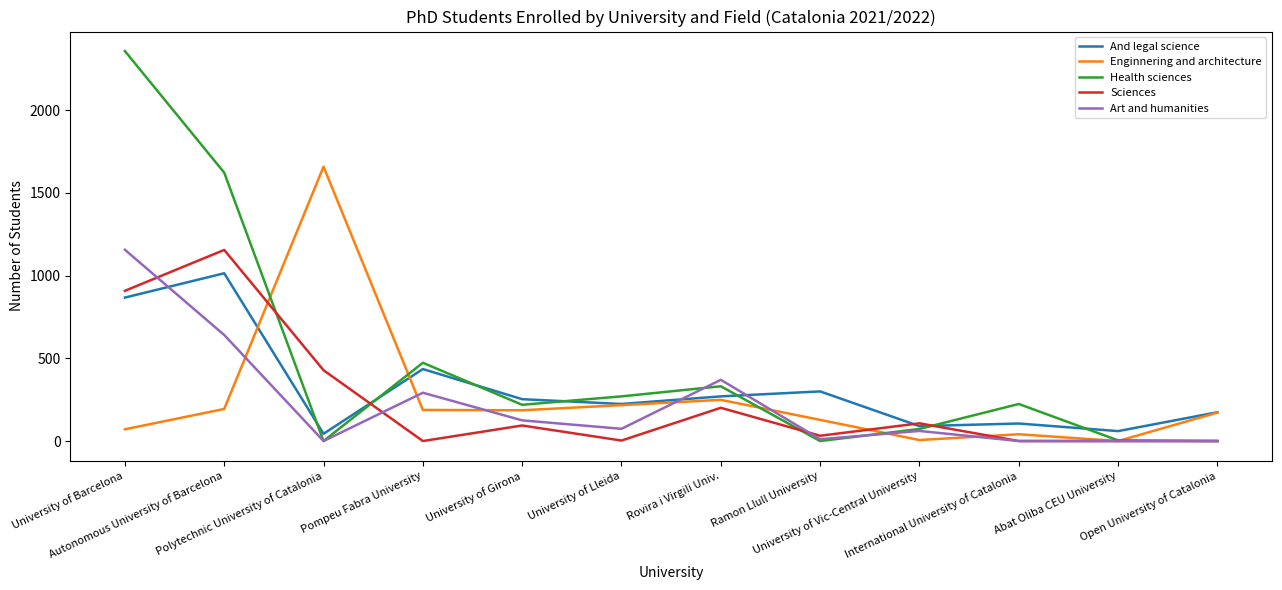

True or false: And legal science and Enginnering and architecture intersect in this chart.

True